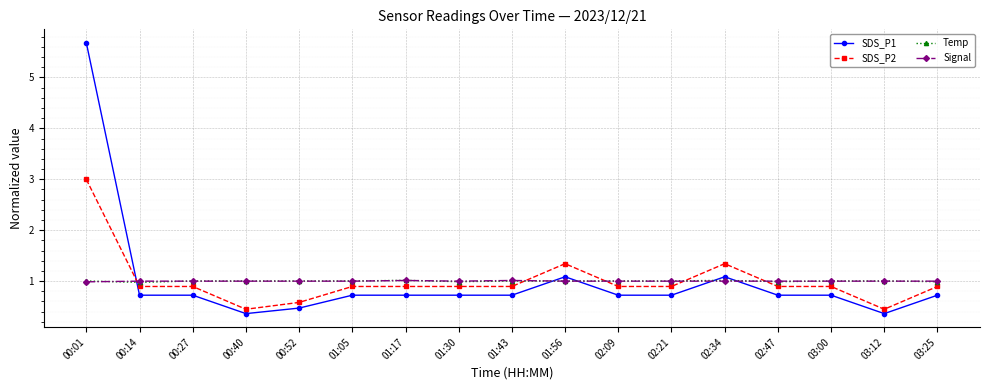

At which category is the sum across all series the highest?

00:01